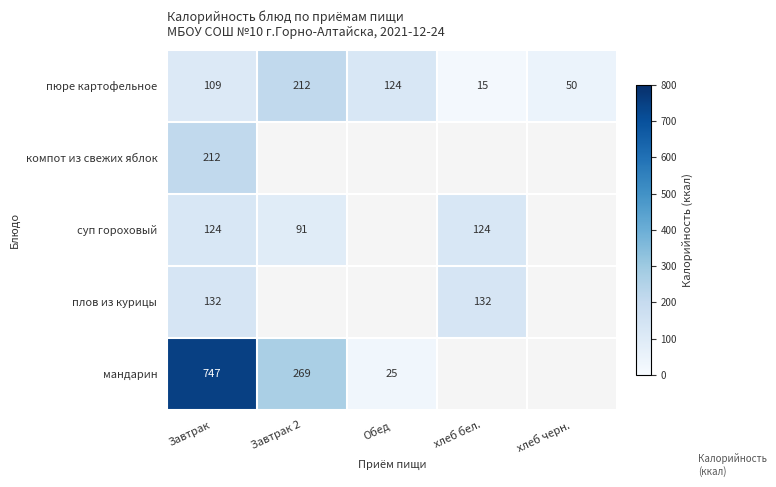

List the labels in order of пюре картофельное value, smallest first.

хлеб бел., хлеб черн., Завтрак, Обед, Завтрак 2